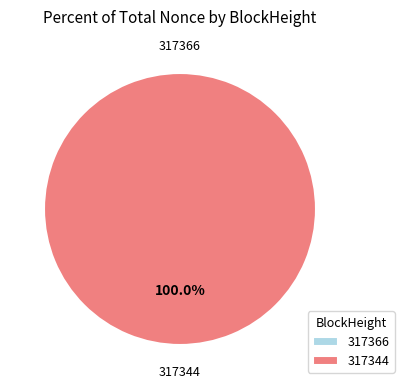

Which category has the smallest portion of the pie?

317366